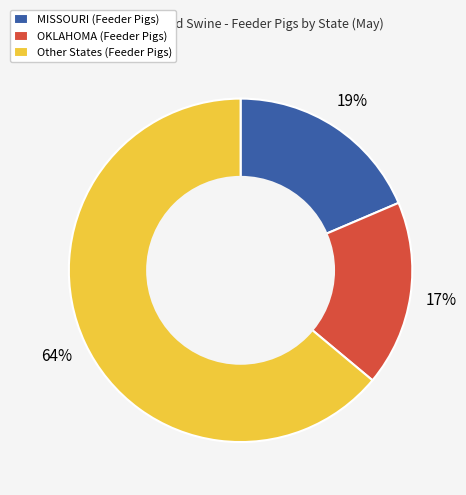

What is the ratio of the value at MISSOURI (Feeder Pigs) to the value at Other States (Feeder Pigs)?

0.3